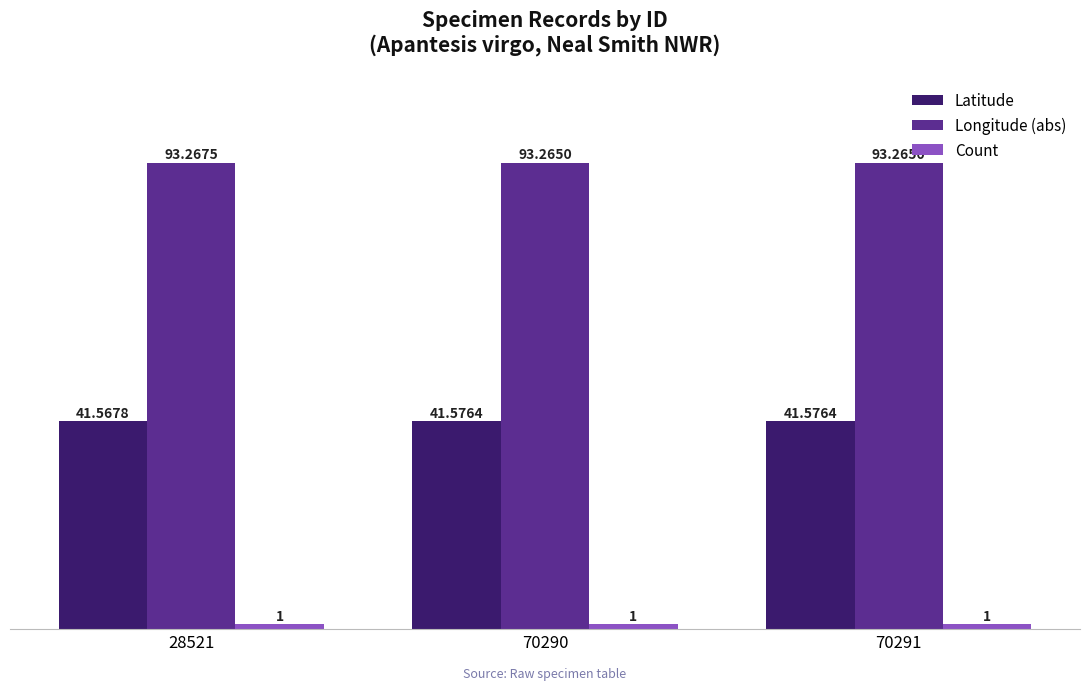

How many bars are there in total?

9